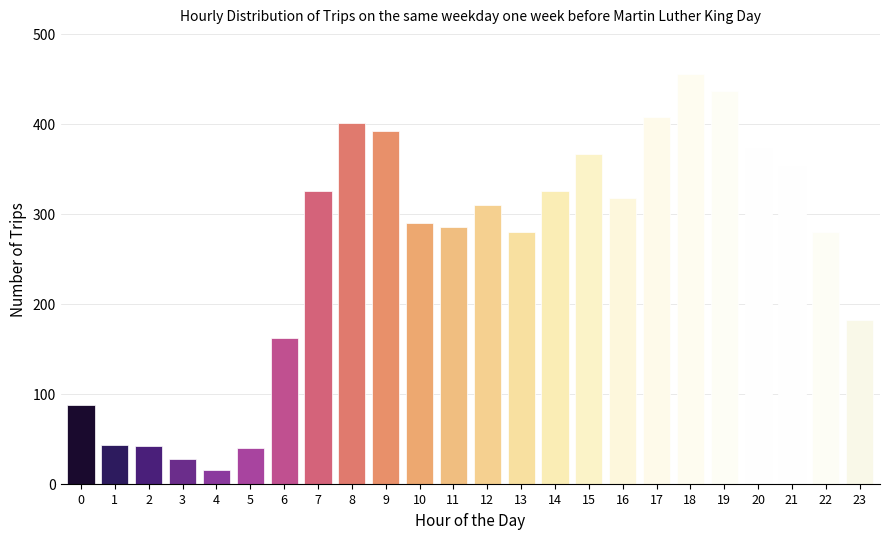

Approximately how many times larger is the value at 6 compared to 17?

0.4